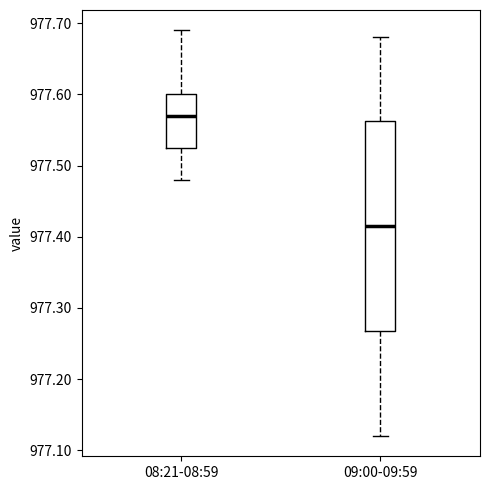

Which box's median line is the lowest?

09:00-09:59